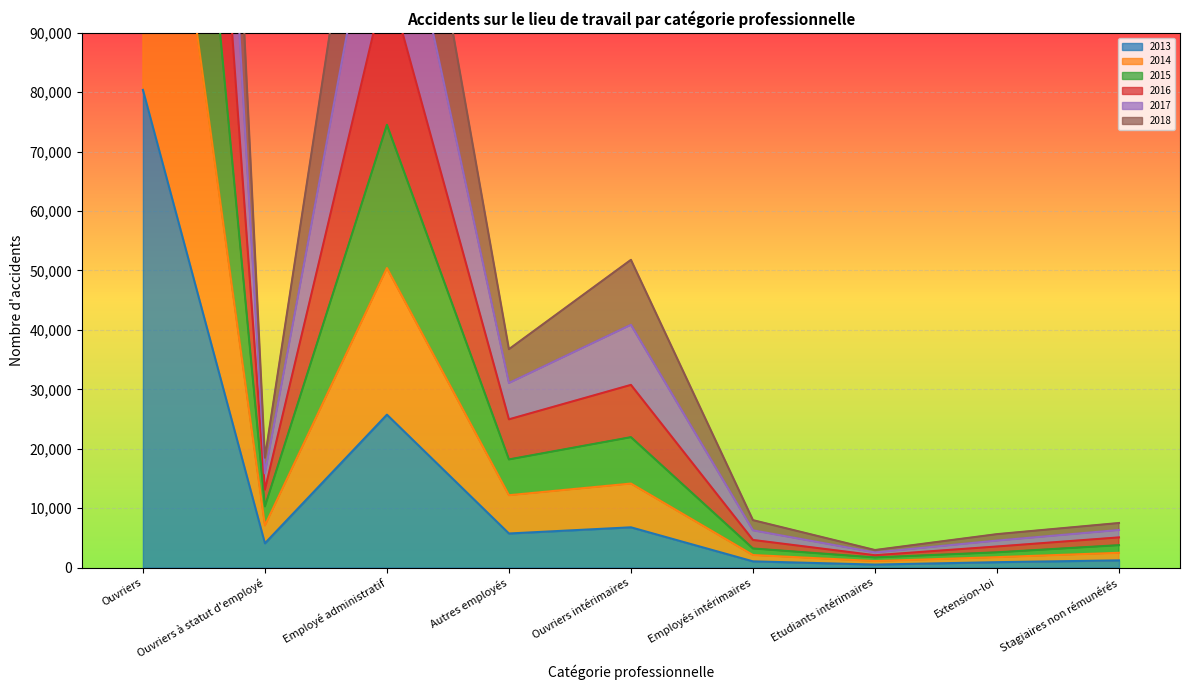

At which label is 2017 closest to 150676?

Employé administratif